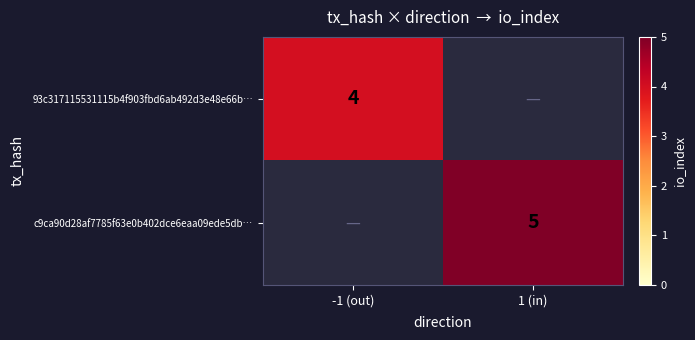

Count the number of data series in this chart.

2